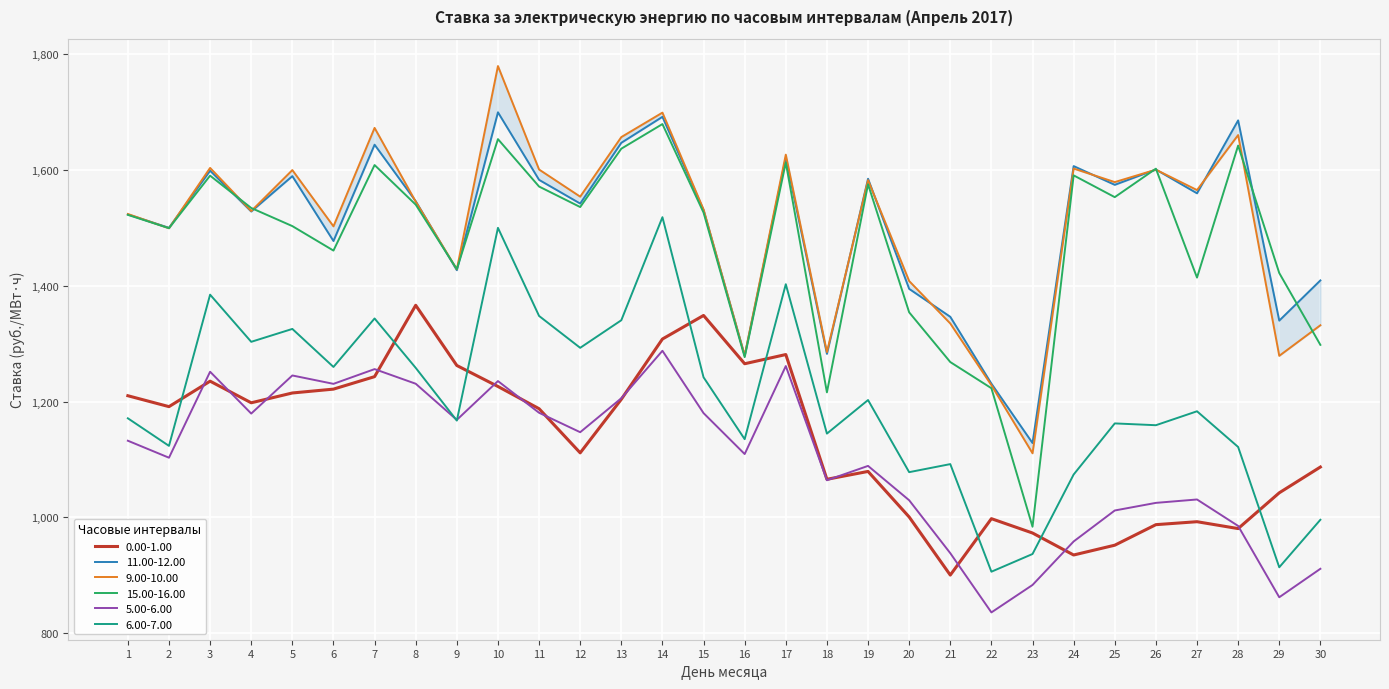

How many series are shown in this chart?

6